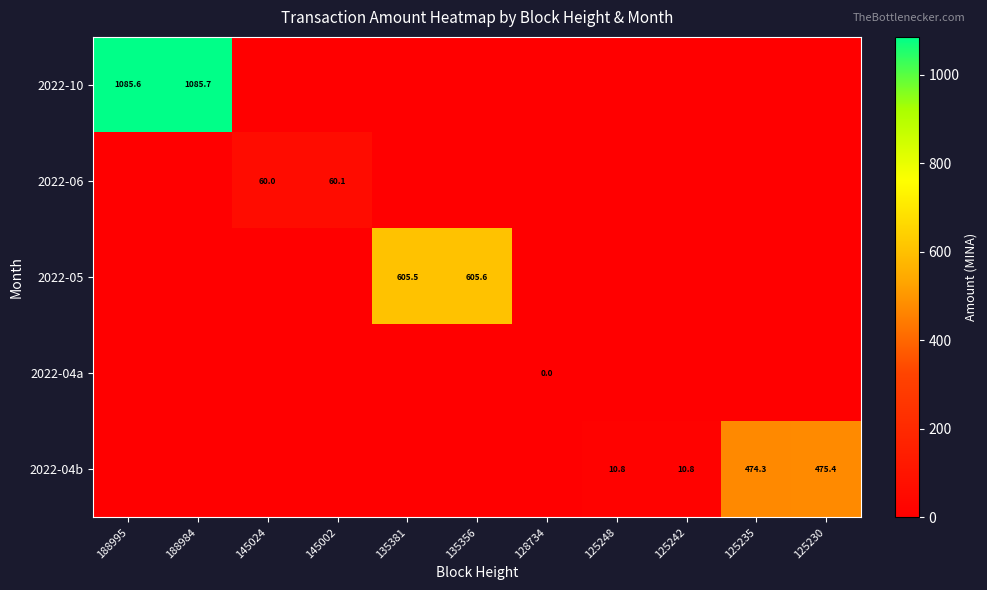

Which label corresponds to the largest value in the chart?

188984